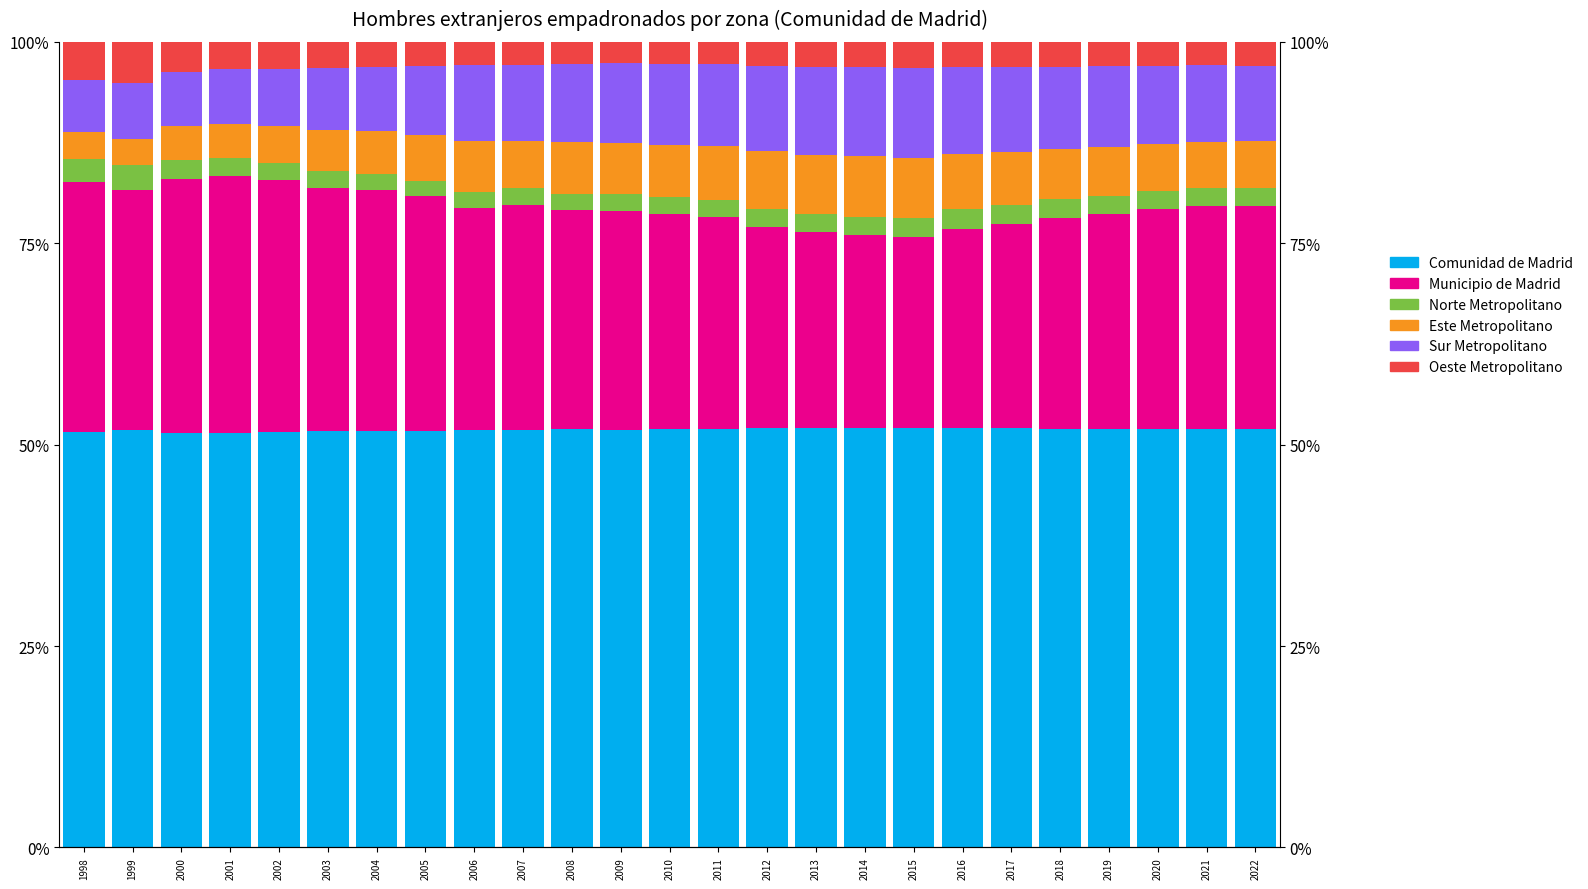

Reading right to left, transcribe all the data shown in this chart.

Comunidad de Madrid: 2022=52.0	2021=52.0	2020=51.9	2019=52.0	2018=52.0	2017=52.0	2016=52.1	2015=52.1	2014=52.1	2013=52.1	2012=52.0	2011=51.9	2010=51.9	2009=51.9	2008=51.9	2007=51.8	2006=51.8	2005=51.7	2004=51.7	2003=51.6	2002=51.5	2001=51.4	2000=51.4	1999=51.8	1998=51.6
Municipio de Madrid: 2022=27.6	2021=27.7	2020=27.3	2019=26.6	2018=26.2	2017=25.4	2016=24.7	2015=23.7	2014=23.9	2013=24.2	2012=25.0	2011=26.4	2010=26.8	2009=27.1	2008=27.2	2007=27.9	2006=27.5	2005=29.1	2004=29.9	2003=30.3	2002=31.3	2001=31.9	2000=31.5	1999=29.8	1998=31.0
Norte Metropolitano: 2022=2.3	2021=2.2	2020=2.3	2019=2.3	2018=2.3	2017=2.4	2016=2.4	2015=2.4	2014=2.3	2013=2.2	2012=2.2	2011=2.1	2010=2.1	2009=2.1	2008=2.0	2007=2.0	2006=2.0	2005=1.9	2004=1.9	2003=2.0	2002=2.1	2001=2.2	2000=2.4	1999=3.0	1998=2.9
Este Metropolitano: 2022=5.8	2021=5.7	2020=5.7	2019=6.1	2018=6.3	2017=6.5	2016=6.9	2015=7.4	2014=7.5	2013=7.4	2012=7.2	2011=6.7	2010=6.4	2009=6.4	2008=6.5	2007=5.9	2006=6.3	2005=5.7	2004=5.4	2003=5.1	2002=4.6	2001=4.2	2000=4.3	1999=3.3	1998=3.3
Sur Metropolitano: 2022=9.3	2021=9.5	2020=9.8	2019=10.0	2018=10.2	2017=10.5	2016=10.7	2015=11.2	2014=11.1	2013=11.0	2012=10.6	2011=10.1	2010=10.0	2009=9.9	2008=9.7	2007=9.4	2006=9.4	2005=8.6	2004=8.0	2003=7.7	2002=7.1	2001=6.8	2000=6.7	1999=6.9	1998=6.6
Oeste Metropolitano: 2022=3.0	2021=2.9	2020=3.0	2019=3.0	2018=3.1	2017=3.2	2016=3.2	2015=3.2	2014=3.1	2013=3.1	2012=2.9	2011=2.8	2010=2.8	2009=2.6	2008=2.7	2007=2.8	2006=2.9	2005=3.0	2004=3.1	2003=3.3	2002=3.4	2001=3.4	2000=3.7	1999=5.1	1998=4.7